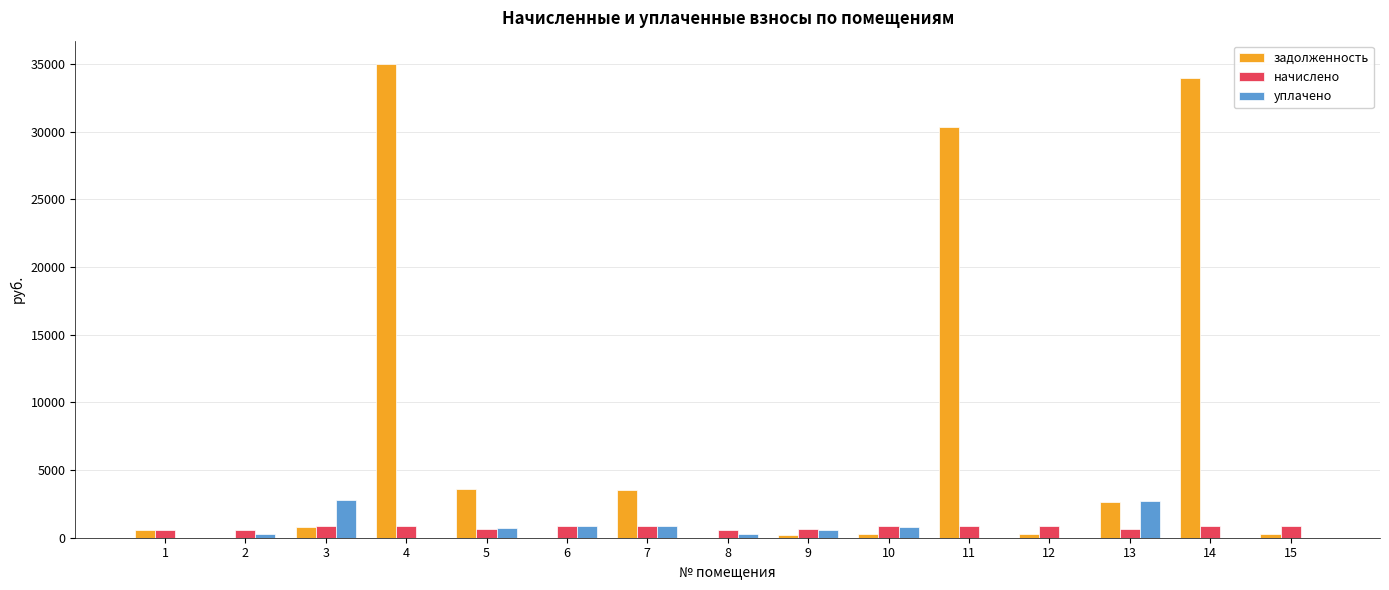

The value of уплачено at 3 is 2779.3. True or false?

True